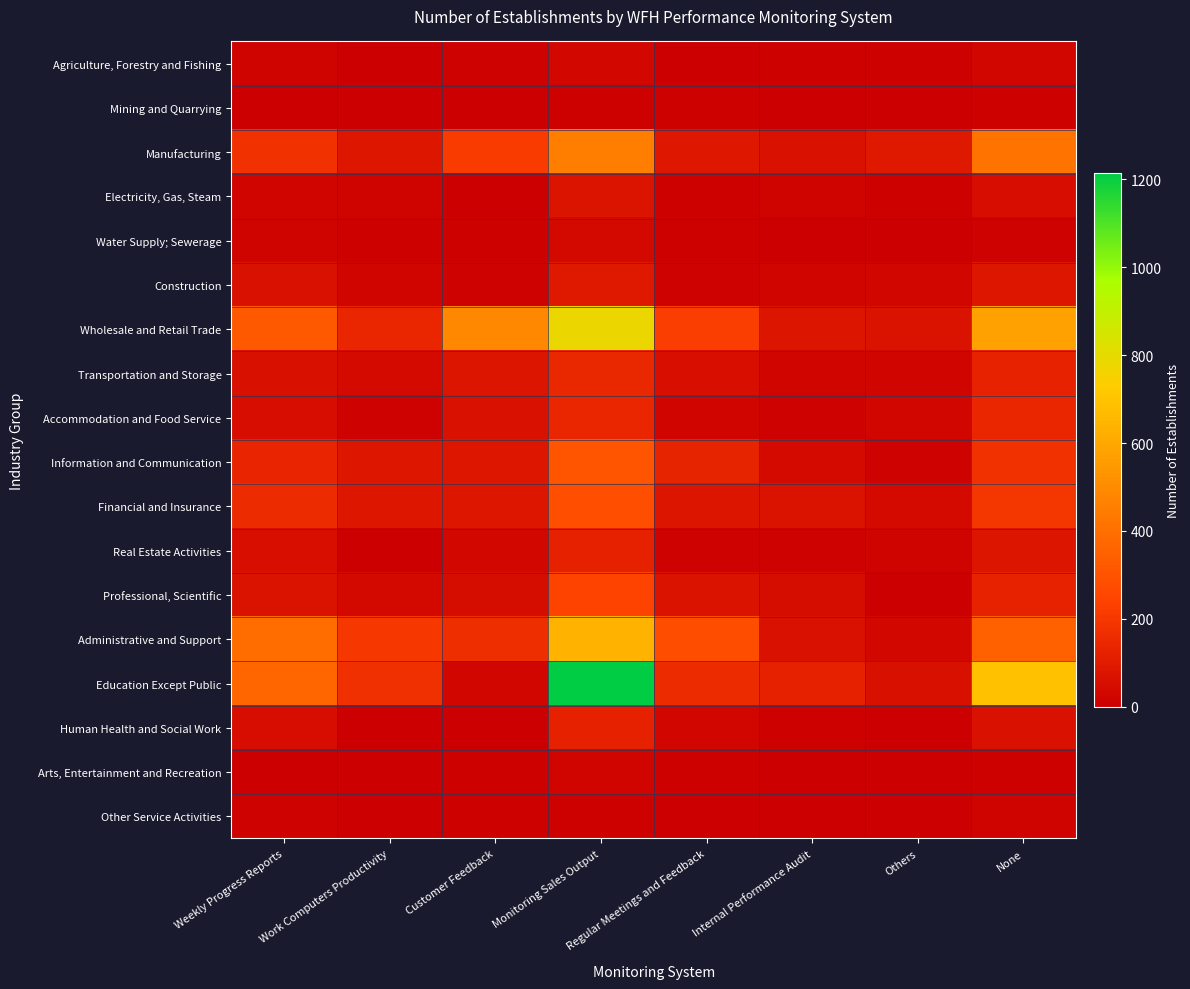

Which series has the largest range (max minus min)?

Education Except Public